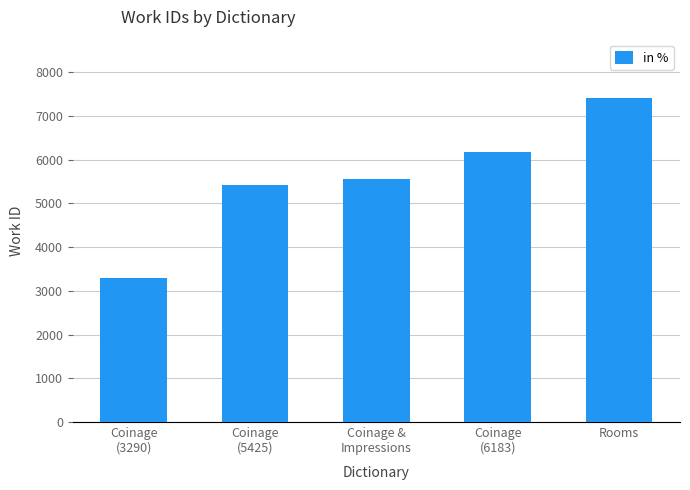

What value does the data have at Coinage
(3290), to the nearest 100?

3300